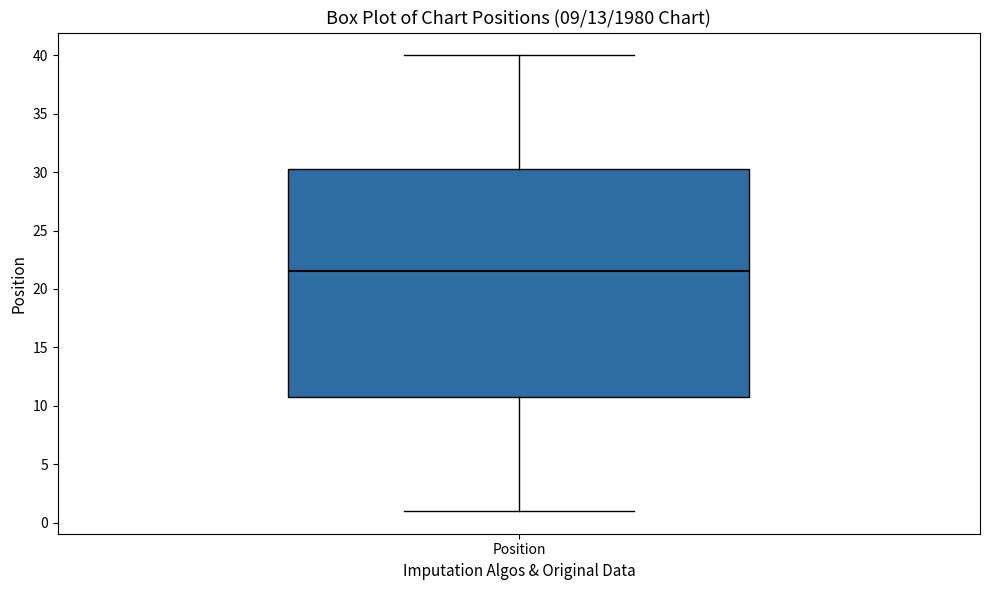

Where does the median line of the box for Position sit on the y-axis? The values are not printed on the chart, so give them approximately, as read against the axis.

21.5